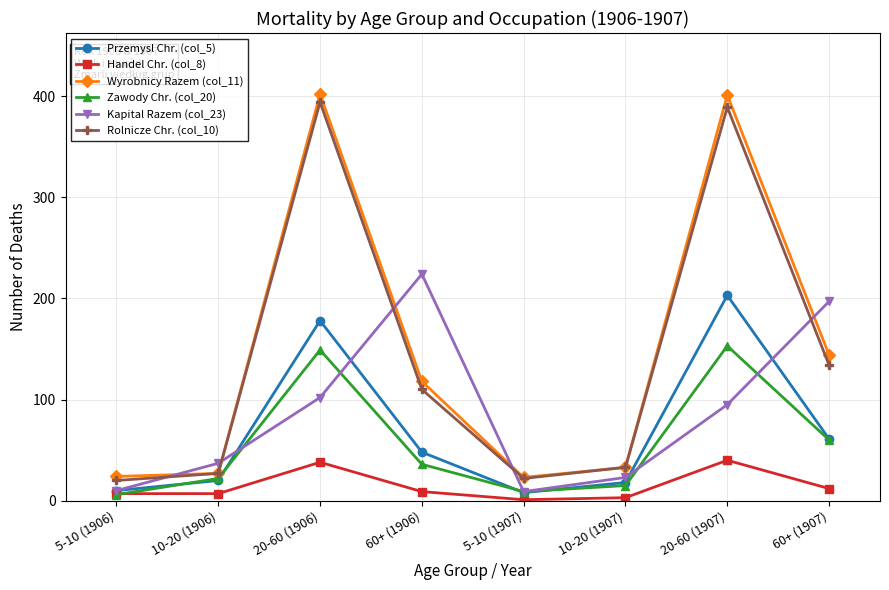

What is the sum of the Zawody Chr. (col_20) values at 10-20 (1906) and 20-60 (1907)?

175